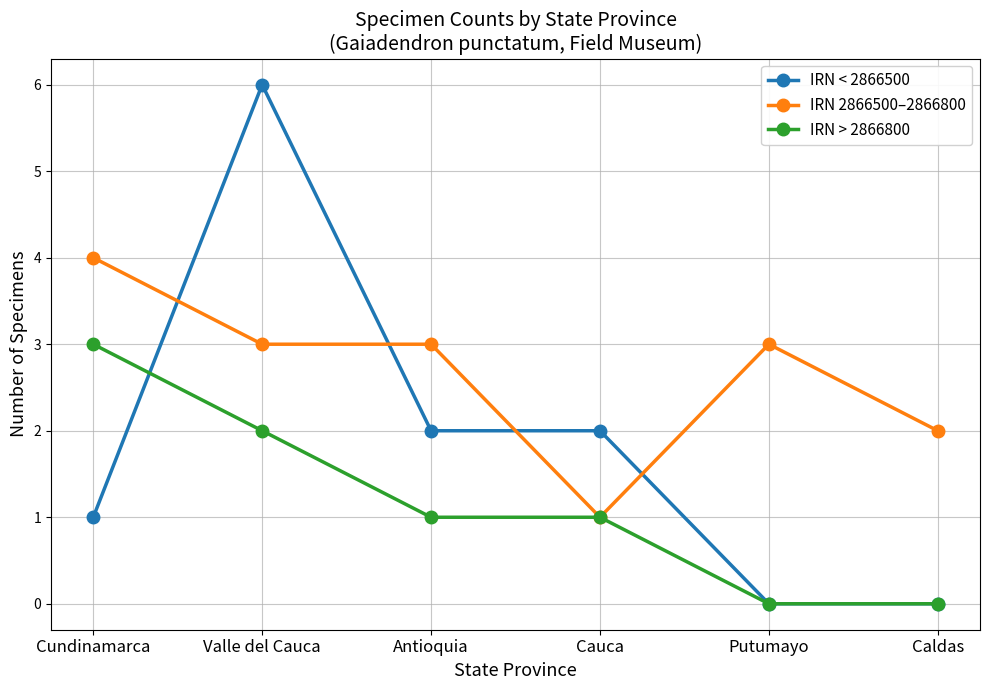

Which series has the widest spread of values?

IRN < 2866500